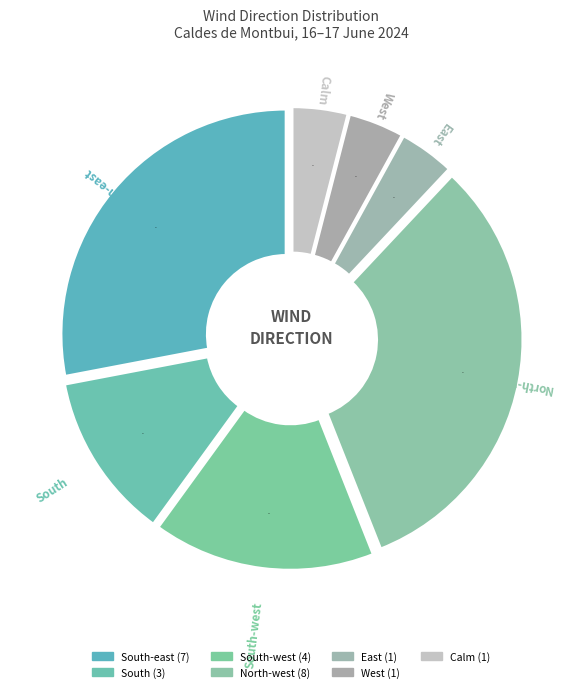

To the nearest percent, what percentage of the pie is East?

4%